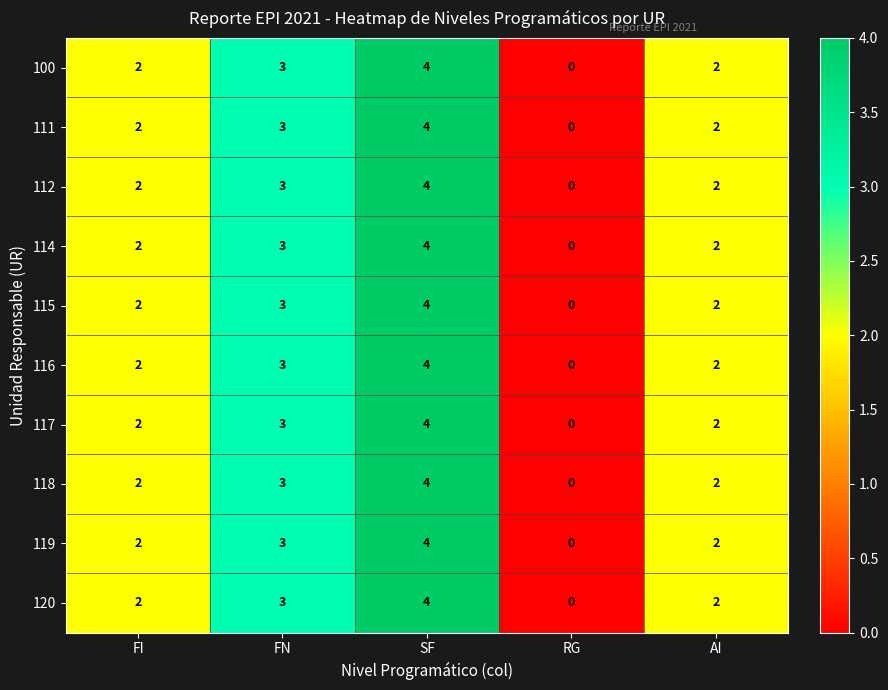

Is it true that 118 equals 0 at RG?

True